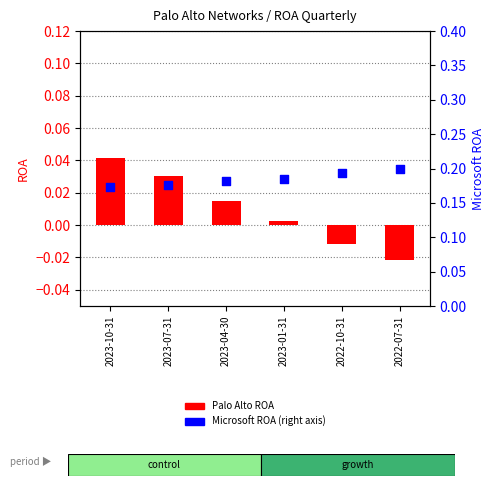

Which series reaches the maximum Y coordinate?

Microsoft ROA